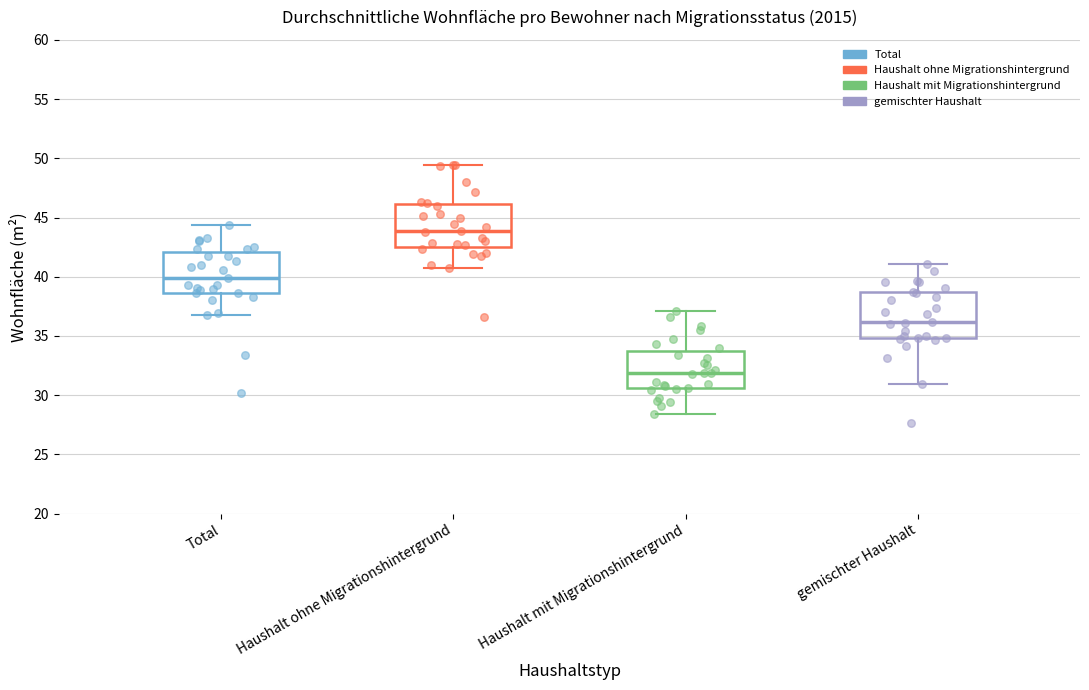

Reading left to right, transcribe this box plot: for each box, give where its median line is, the range the box spans, and where its two whiskers end, as read against the y-axis. The values are not printed on the chart, so give them approximately, as read against the axis.

Total: median 40.0, box 38.5 to 42.0, whiskers 37.0 to 44.5
Haushalt ohne Migrationshintergrund: median 44.0, box 42.5 to 46.0, whiskers 40.5 to 49.5
Haushalt mit Migrationshintergrund: median 32.0, box 30.5 to 33.5, whiskers 28.5 to 37.0
gemischter Haushalt: median 36.0, box 35.0 to 38.5, whiskers 31.0 to 41.0